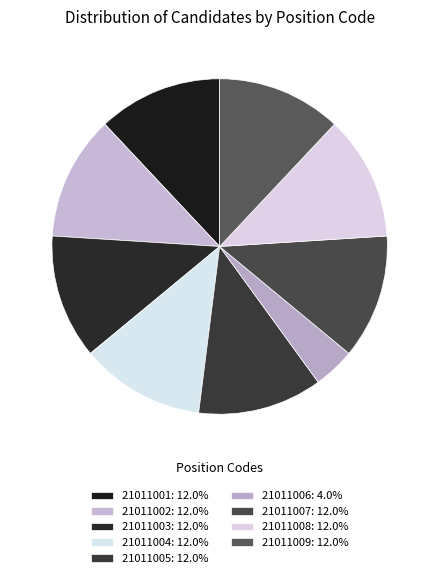

What percentage is the 21011004 slice, to the nearest percent?

12%